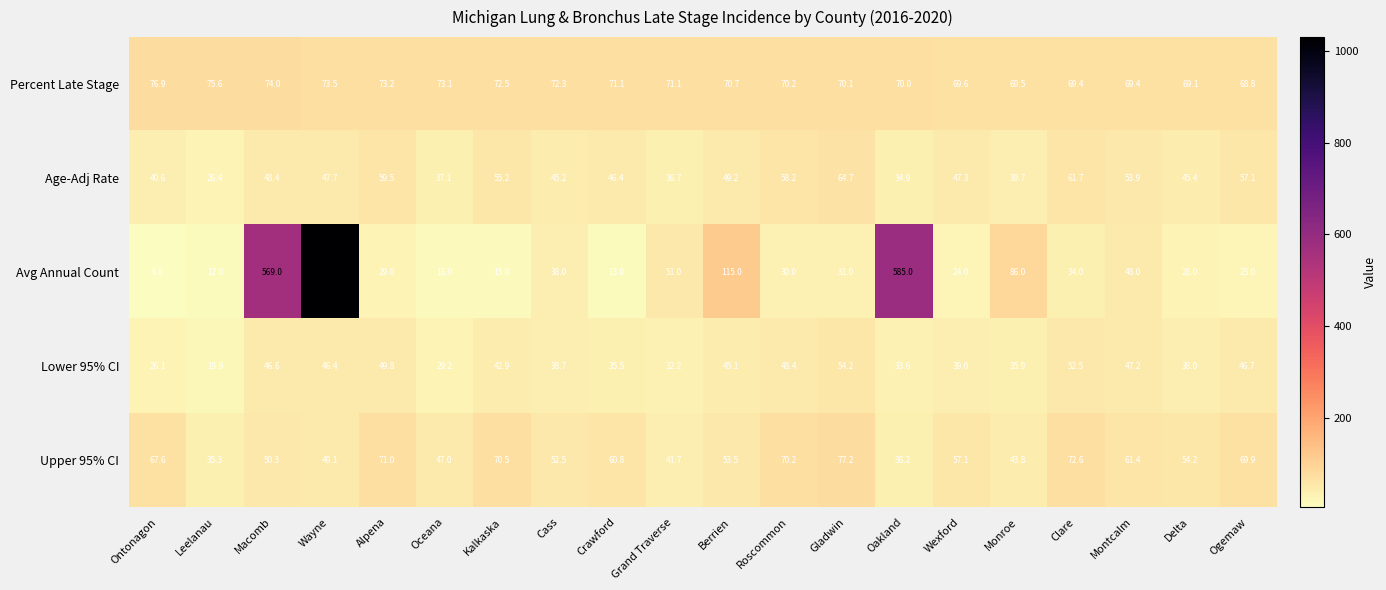

What value does the Upper 95% CI series have at Oakland?

36.2